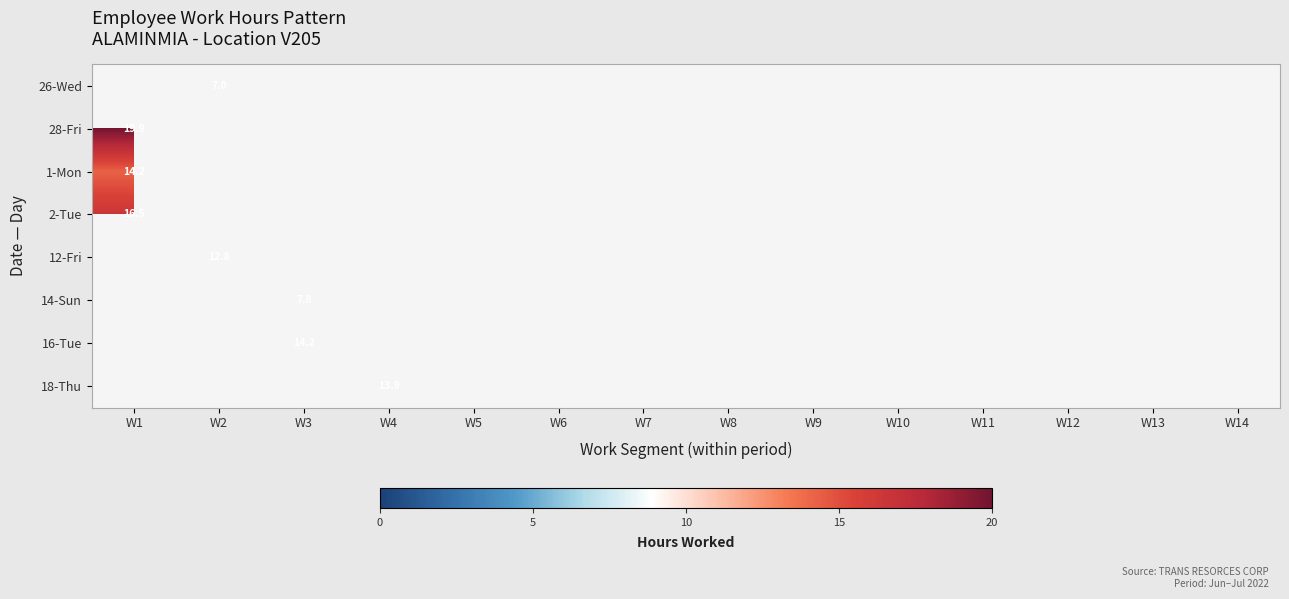

Count the number of categories in the chart.

14